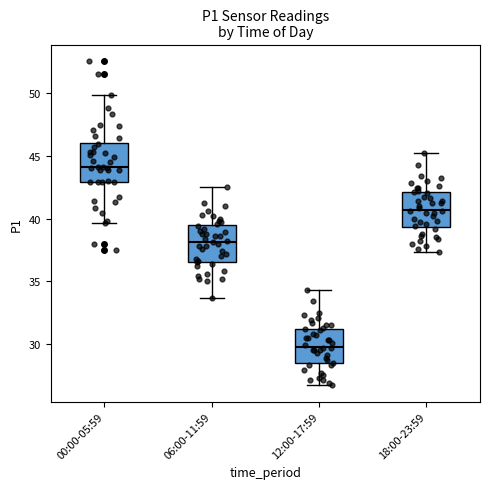

Reading left to right, transcribe this box plot: for each box, give where its median line is, the range the box spans, and where its two whiskers end, as read against the y-axis. The values are not printed on the chart, so give them approximately, as read against the axis.

00:00-05:59: median 44.0, box 43.0 to 46.0, whiskers 39.5 to 50.0
06:00-11:59: median 38.0, box 36.5 to 39.5, whiskers 33.5 to 42.5
12:00-17:59: median 30.0, box 28.5 to 31.0, whiskers 26.5 to 34.5
18:00-23:59: median 40.5, box 39.5 to 42.0, whiskers 37.5 to 45.0